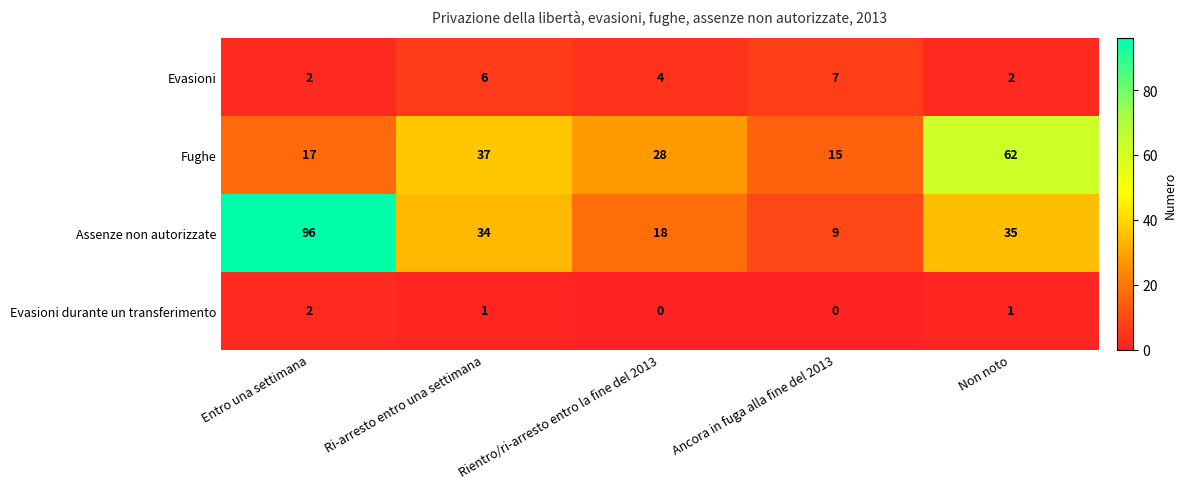

What is the sum of all Fughe values?

159